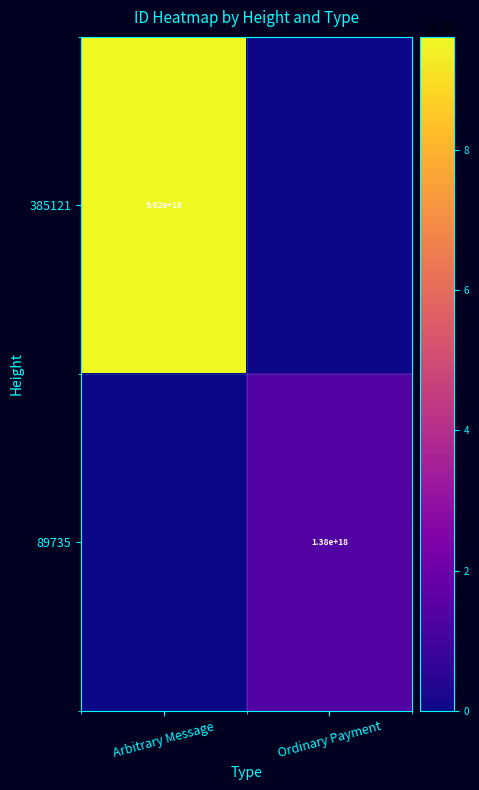

True or false: 385121 has a value of 9620000000000000000 at Arbitrary Message.

True